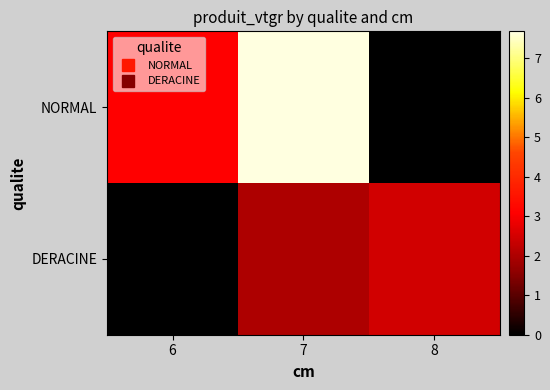

How many distinct data groups are displayed?

2